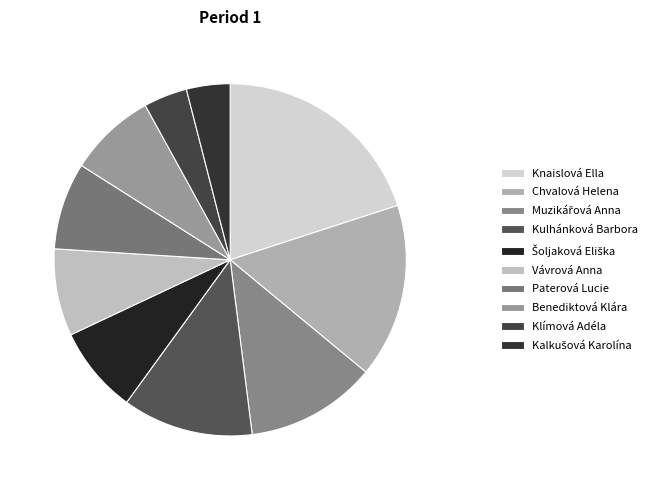

Which has a higher value, Klímová Adéla or Vávrová Anna?

Vávrová Anna